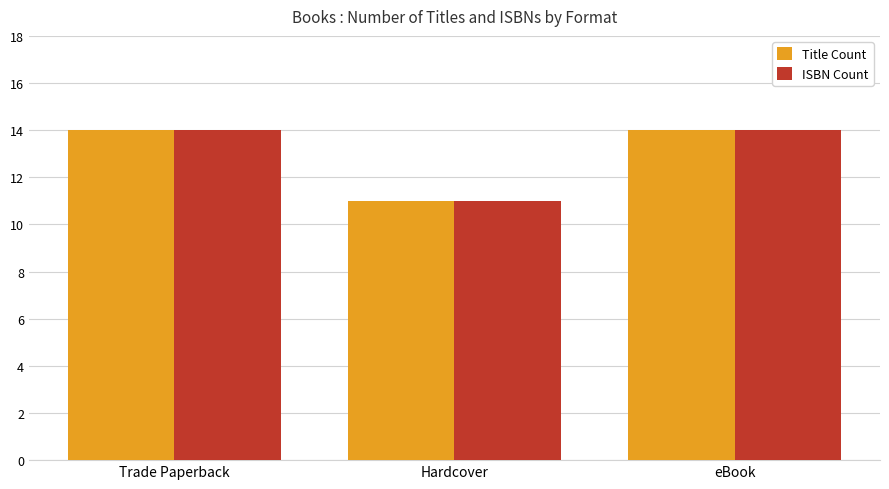

What is the value of the ISBN Count bar at the 2nd from the left?

11